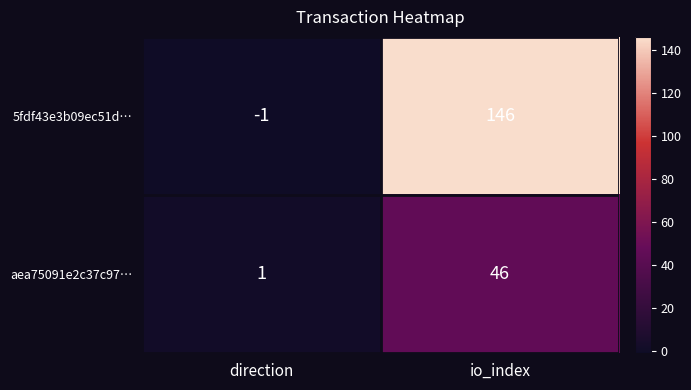

Which series changed the most between direction and io_index?

5fdf43e3b09ec51d…